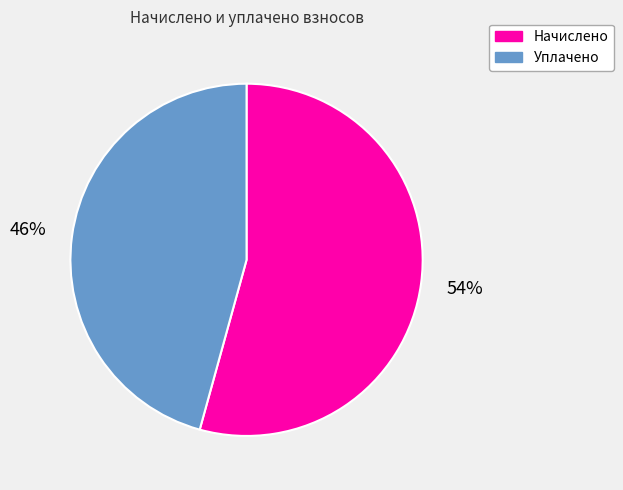

Rank the categories by value from highest to lowest.

Начислено, Уплачено